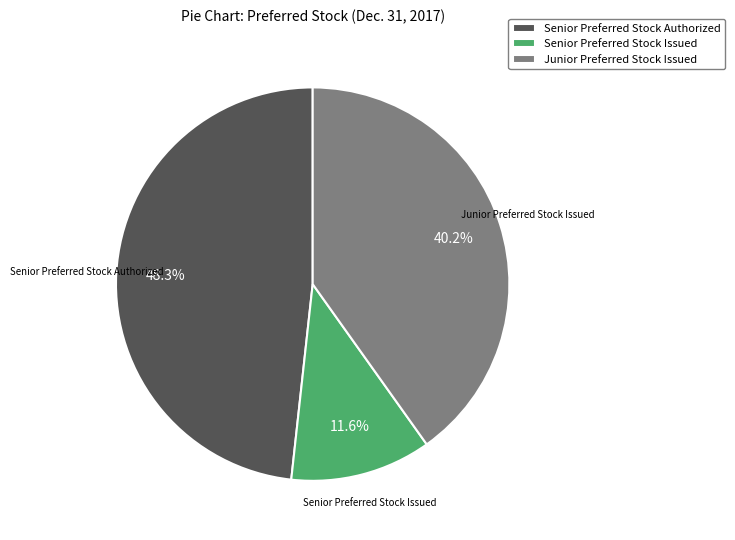

Combined, what portion of the pie is Senior Preferred Stock Authorized and Junior Preferred Stock Issued?

88.4%